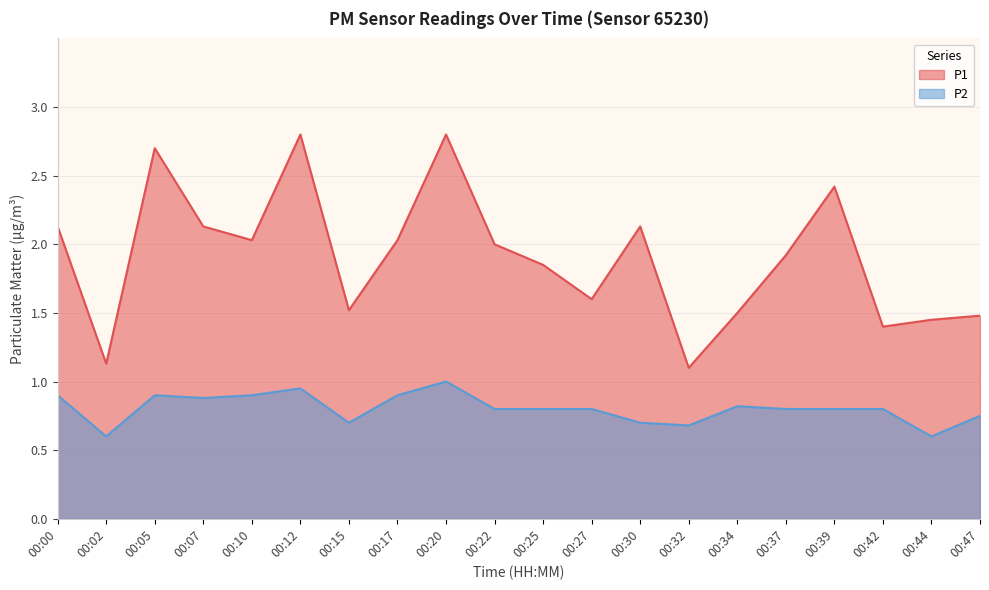

What is the difference between the maximum and minimum values in the P2 series?

0.4